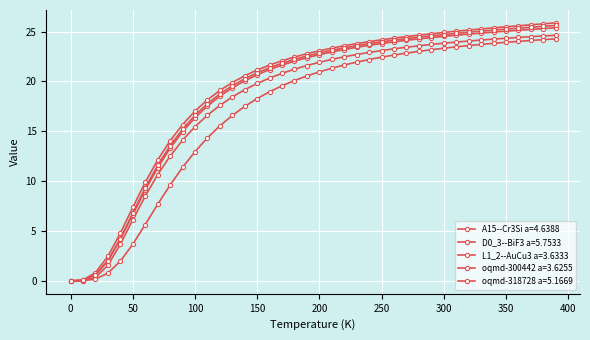

What is the average value of the oqmd-300442 a=3.6255 series?

19.2